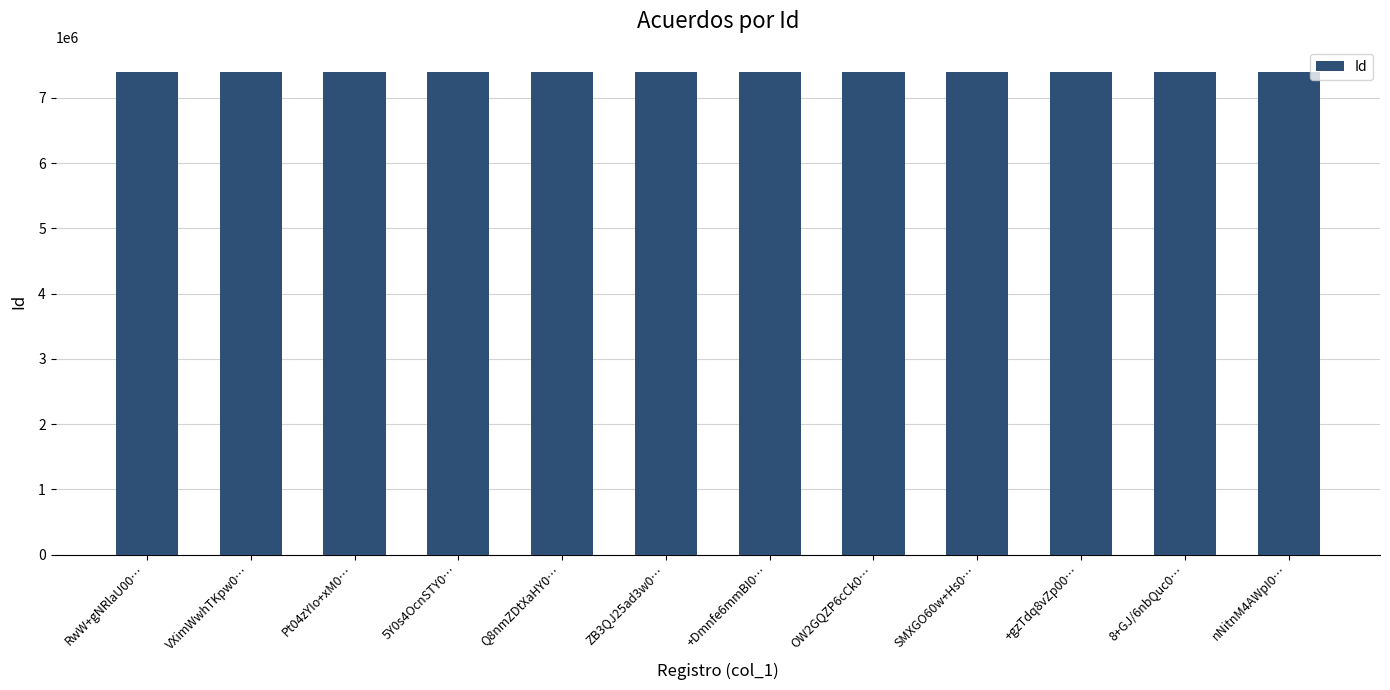

Approximately how many times larger is the value at Q8nmZDtXaHY0… compared to SMXGO60w+Hs0…?

1.0